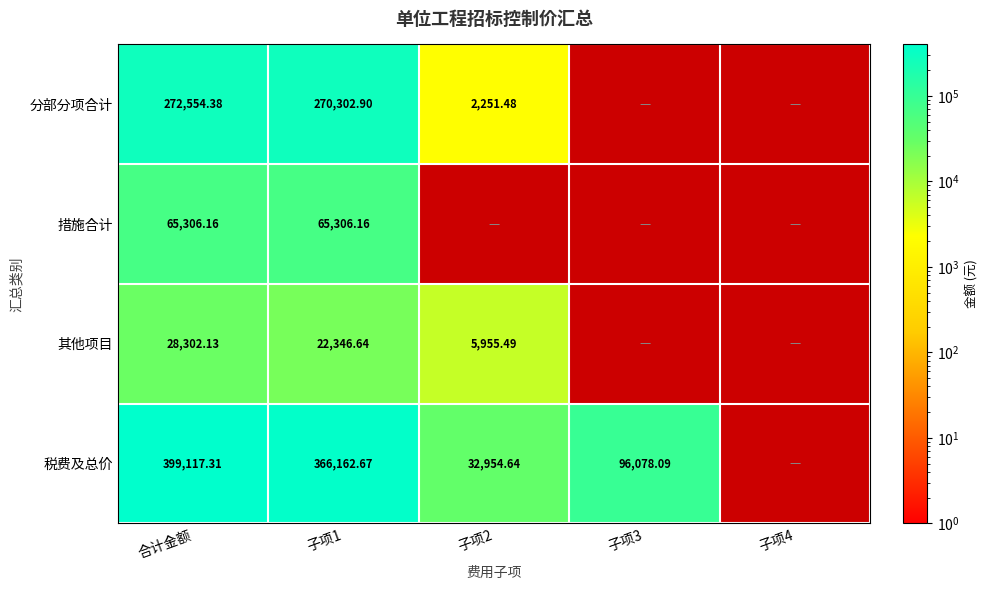

At 子项1, list the series in order from smallest to largest.

其他项目, 措施合计, 分部分项合计, 税费及总价